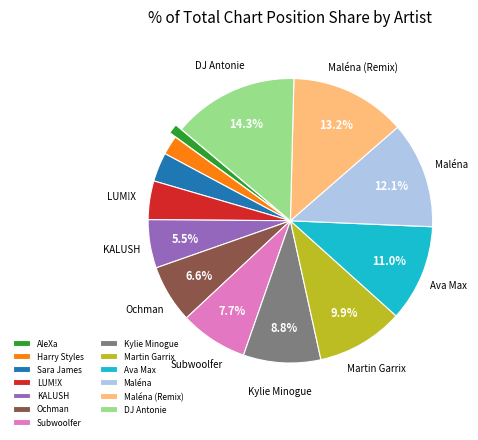

To the nearest percent, what portion does Maléna (Remix) represent?

13%